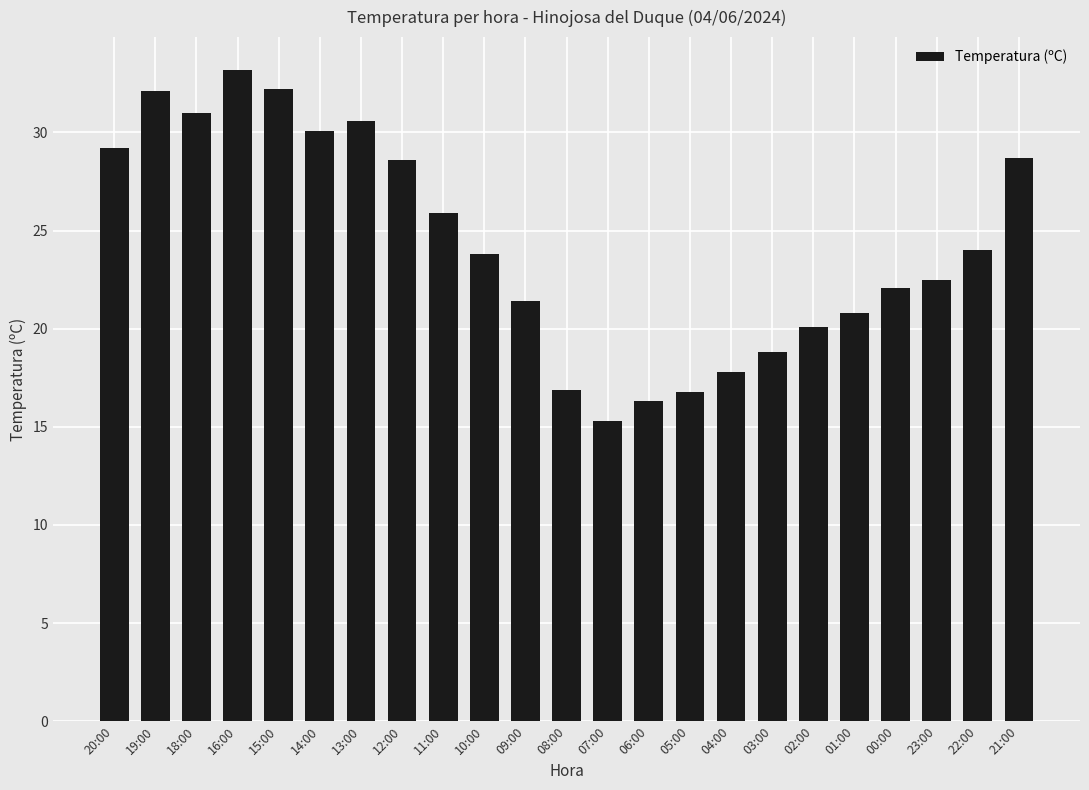

What is the difference between the values at 10:00 and 02:00?

3.7